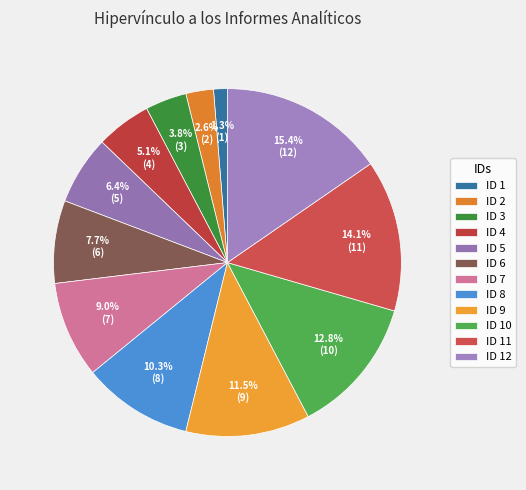

Is there a majority slice in this chart?

No